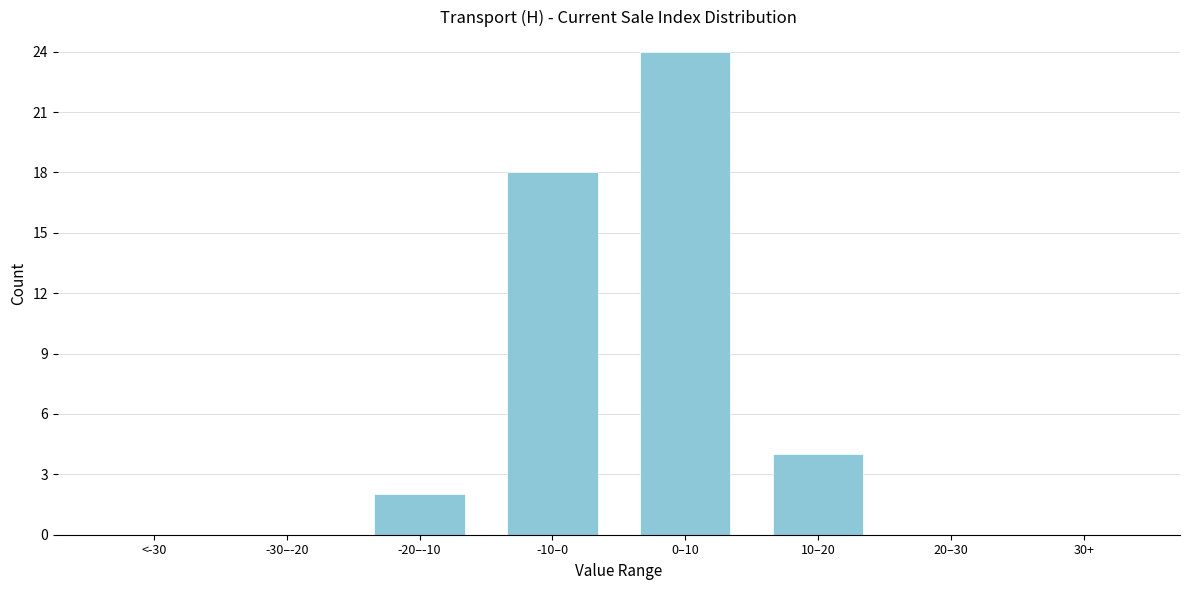

Reading right to left, extract all data points from this chart.

30+=0	20–30=0	10–20=4	0–10=24	-10–0=18	-20–-10=2	-30–-20=0	<-30=0